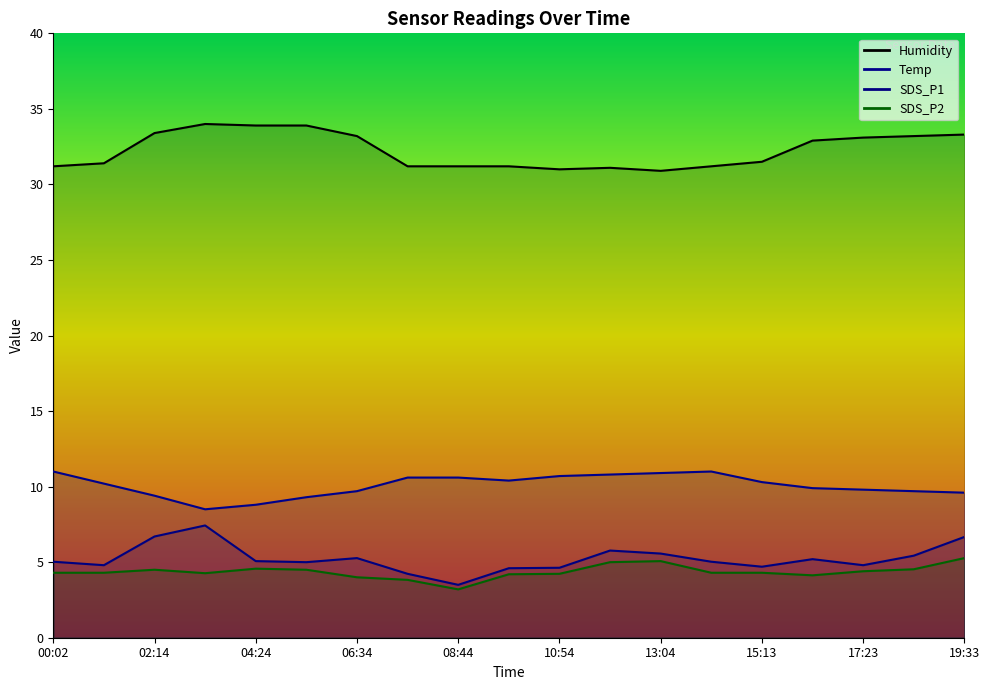

Which category has the highest value in the SDS_P1 series?

03:19